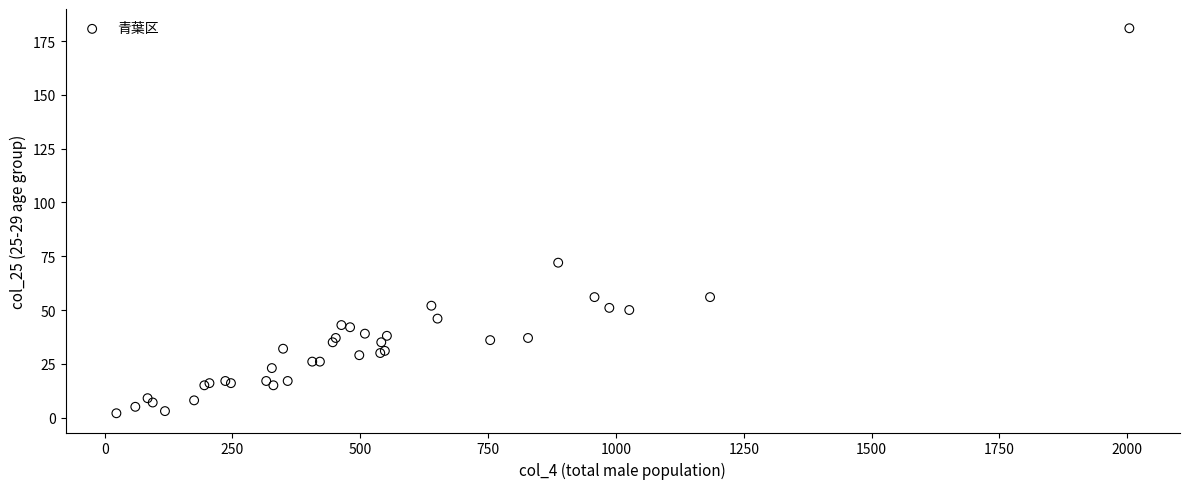

What Y value in the scatter plot is closest to 91?

72